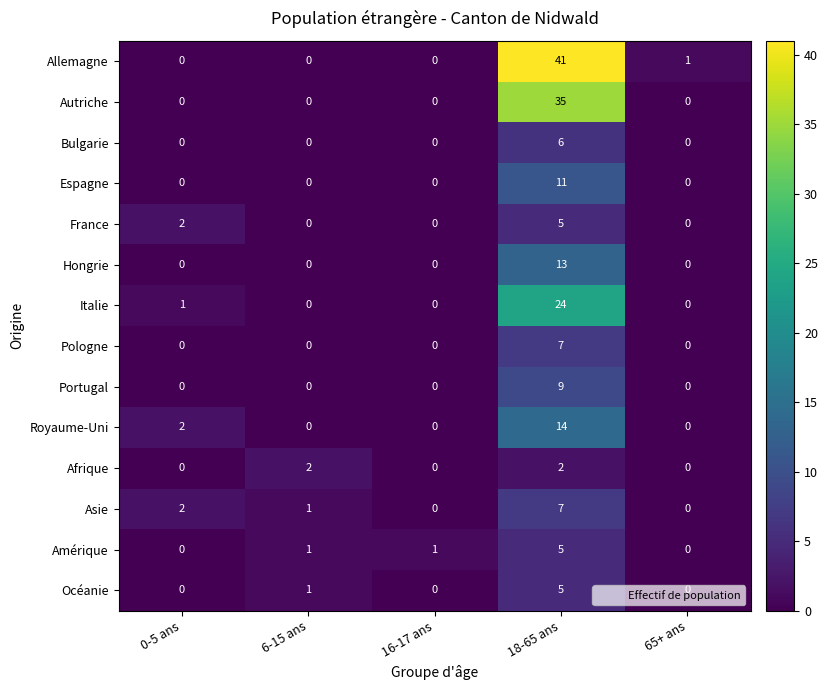

At which category is the sum across all series the highest?

18-65 ans